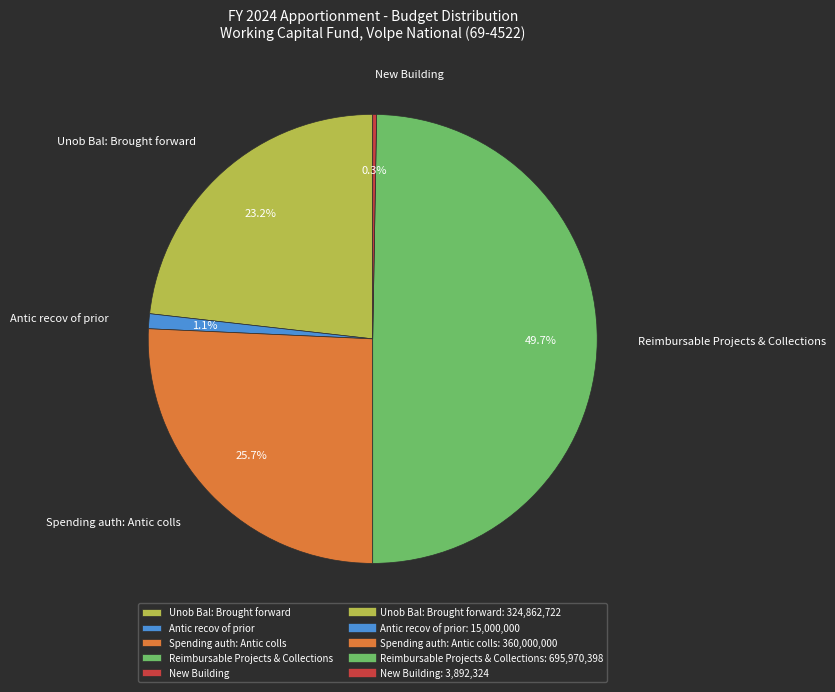

Does Spending auth: Antic colls represent more than half of the total?

No